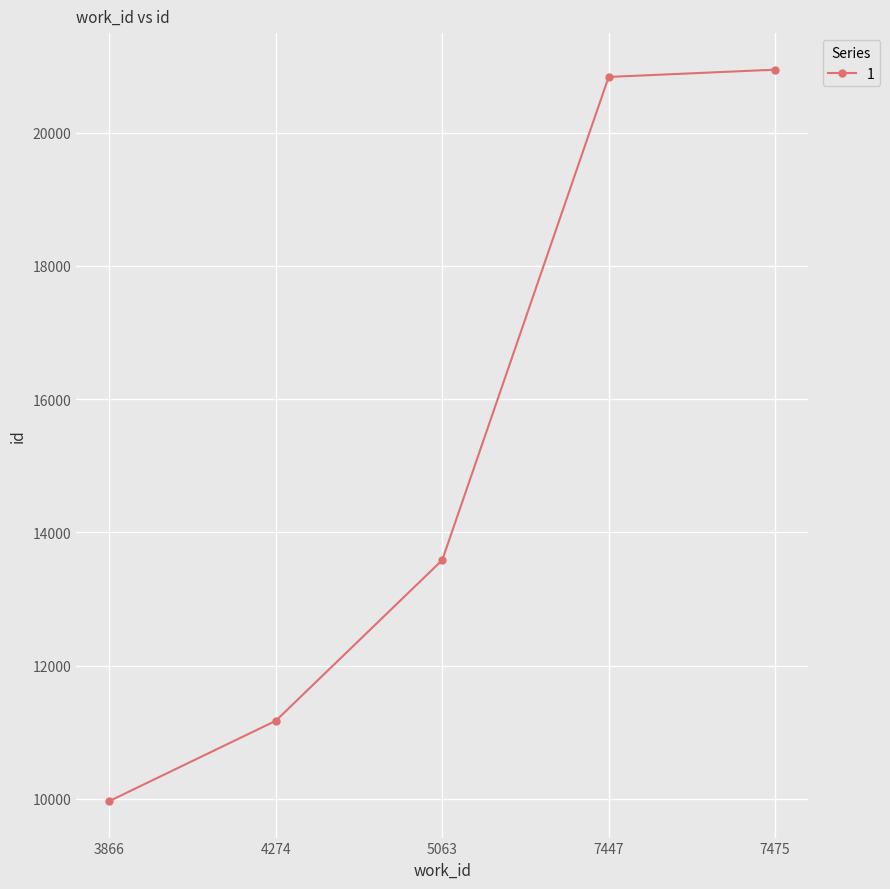

Between 7475 and 5063, which is larger?

7475